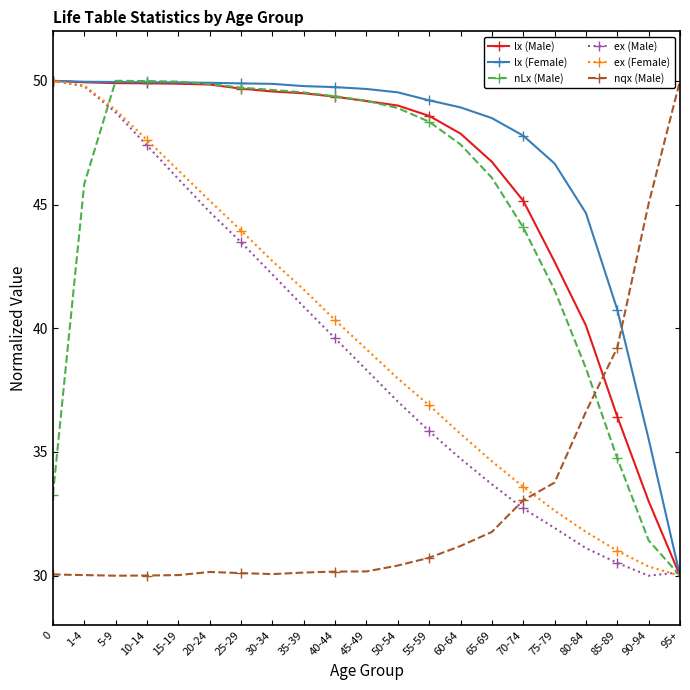

What is the maximum value for lx (Male)?

50.0